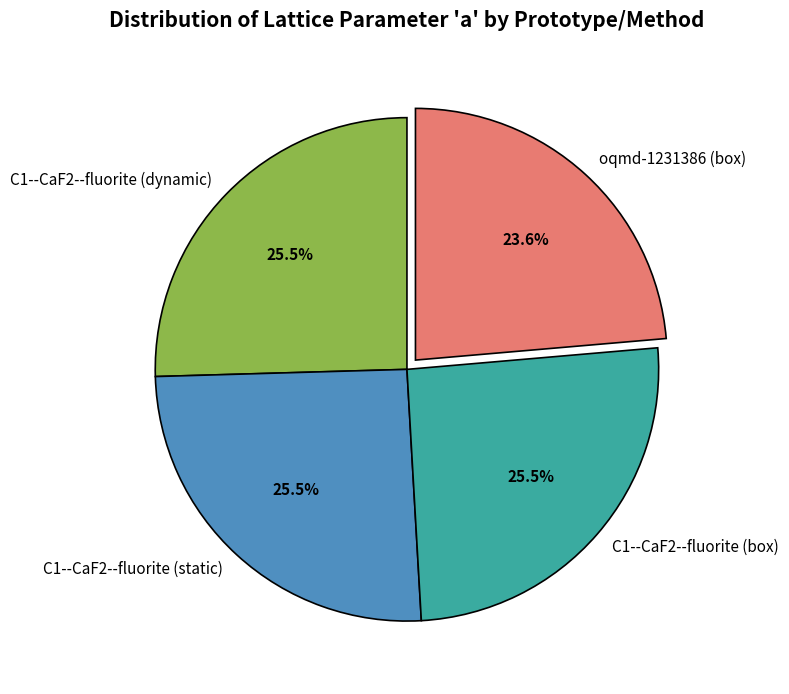

How many slices are in this pie chart?

4